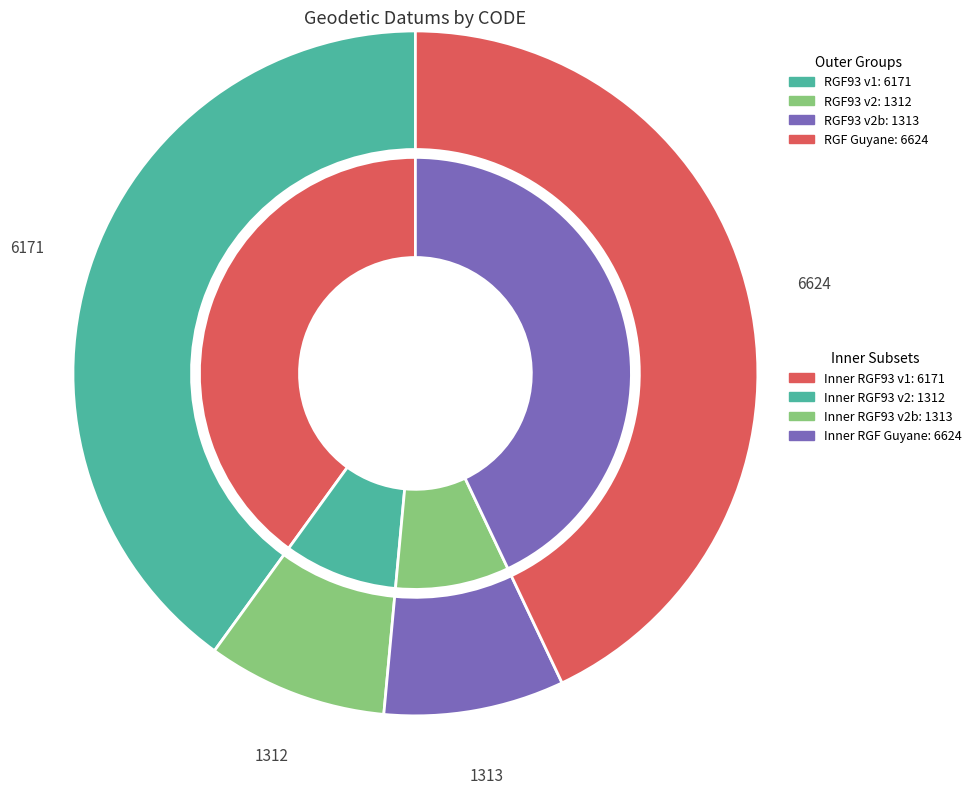

How many slices are in this pie chart?

4